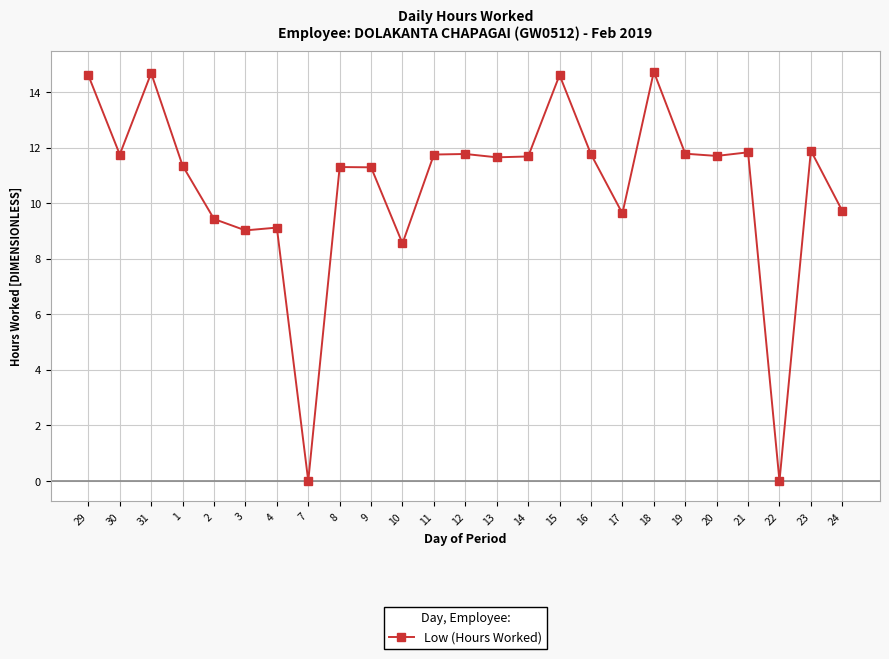

The chart shows a value of 11.7 at 14. True or false?

True